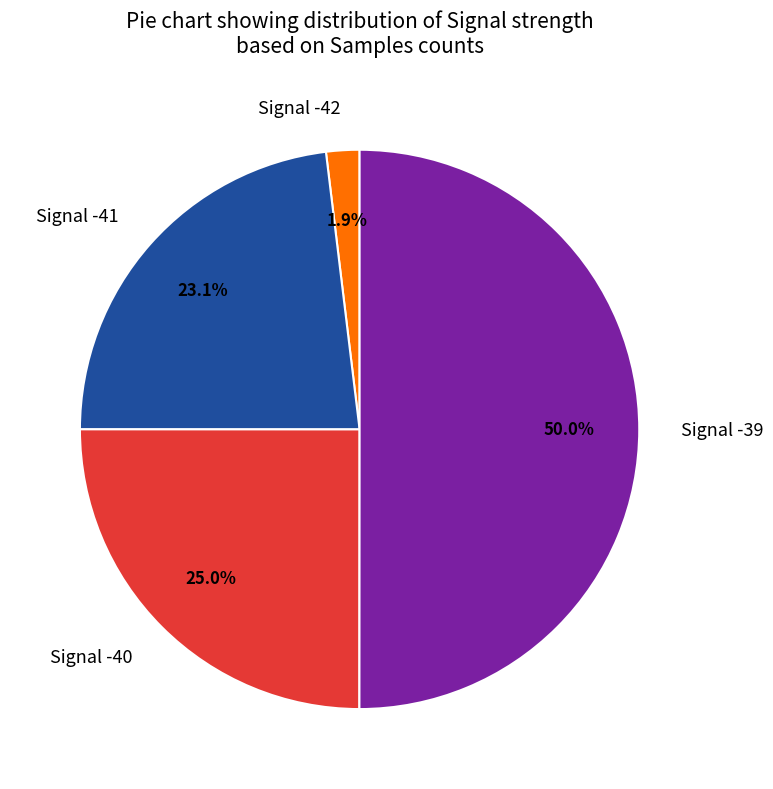

What is the total percentage of Signal -40 and Signal -42?

26.9%